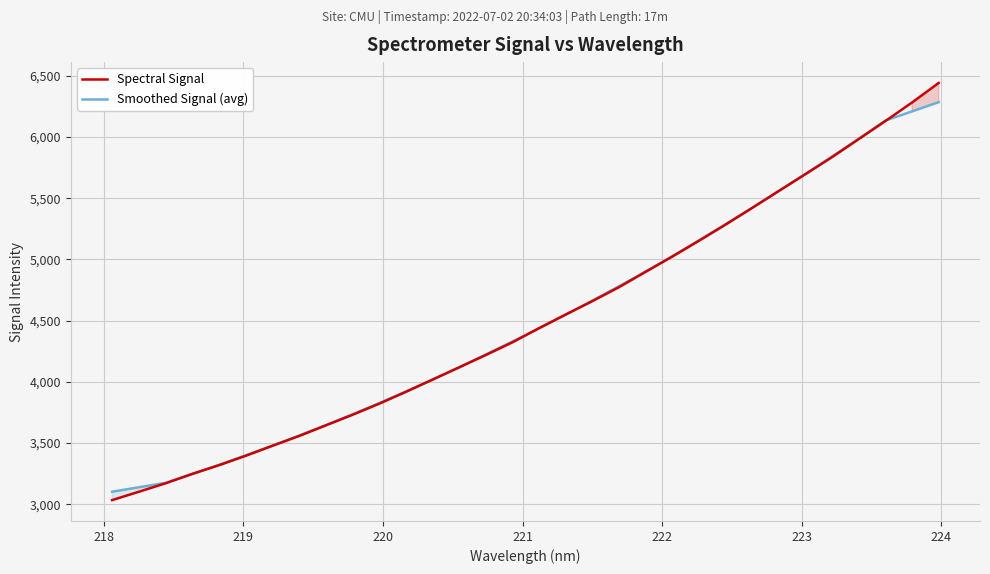

What is the highest value of the Smoothed Signal (avg) series?

6284.2